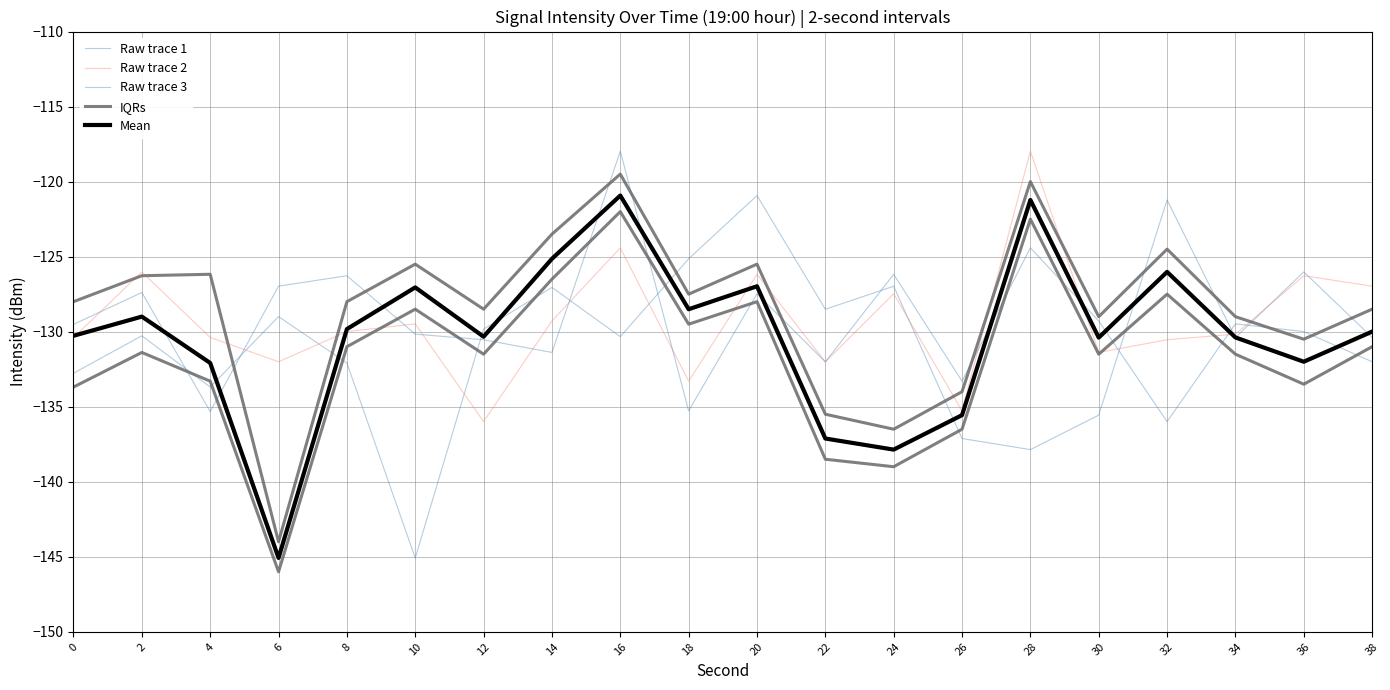

The Mean series shows -127.0 at 20. True or false?

True